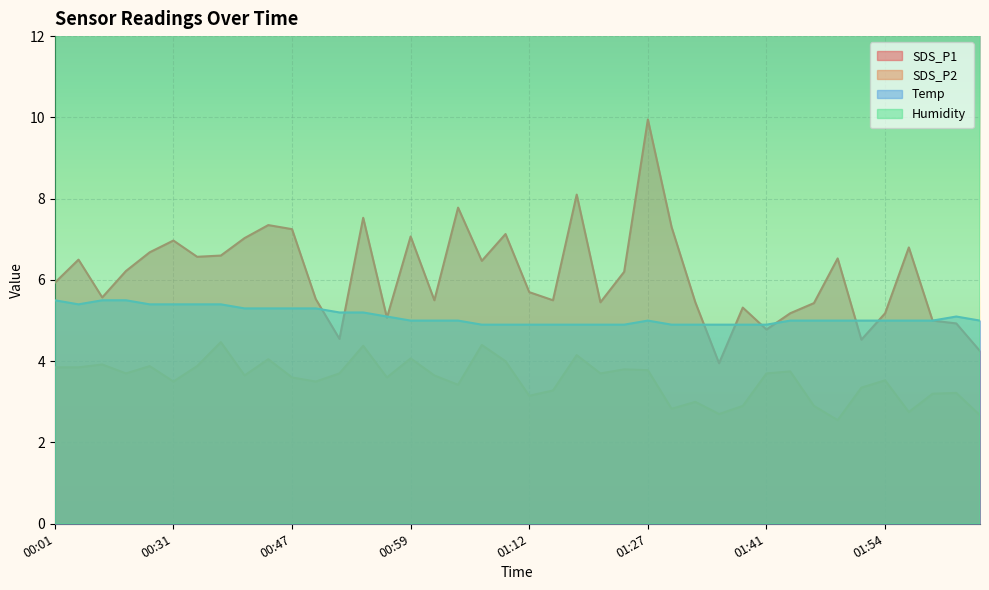

Is the value of Humidity at 00:56 greater than the value of Temp at 00:26?

Yes